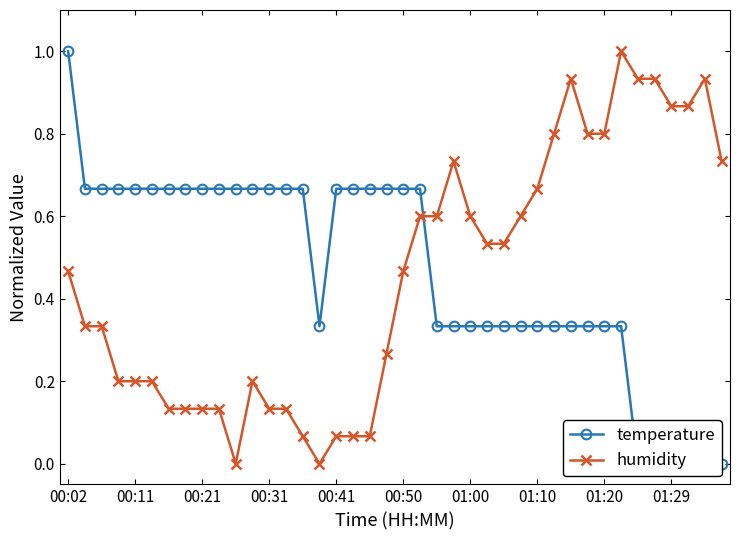

How many distinct data groups are displayed?

2